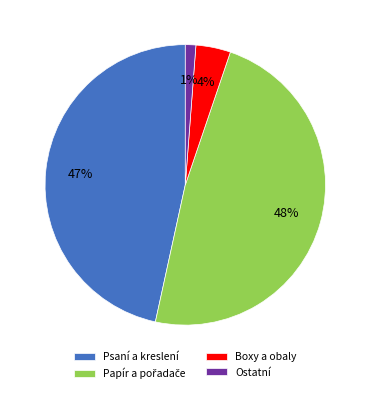

Which slice is the smallest?

Ostatní